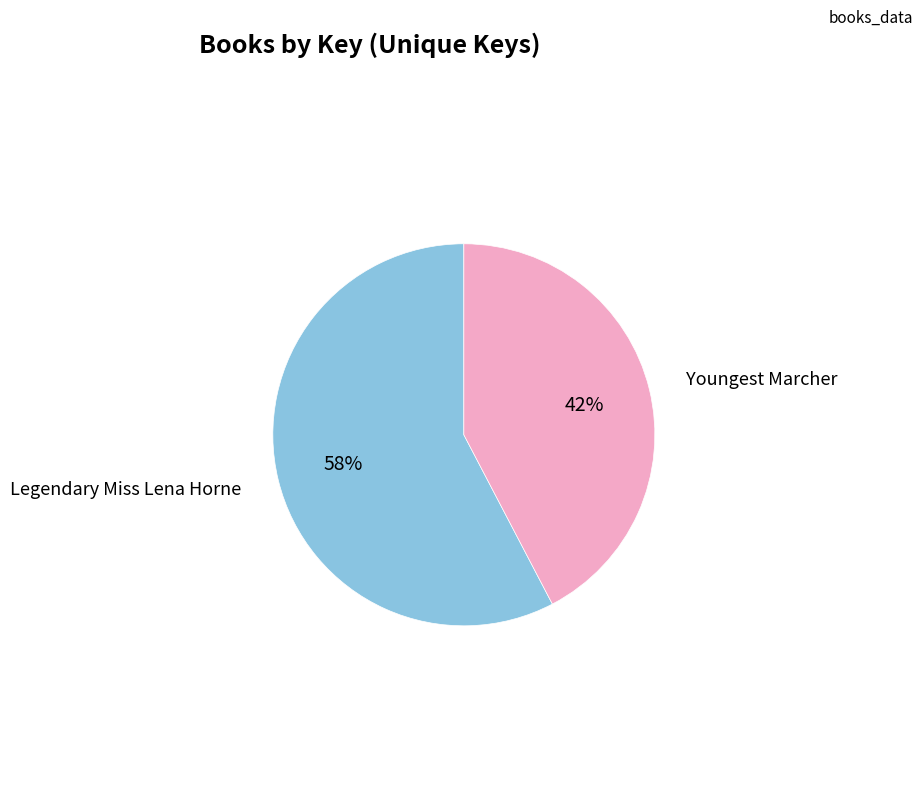

Is it true that Legendary Miss Lena Horne is 51% of the pie?

False